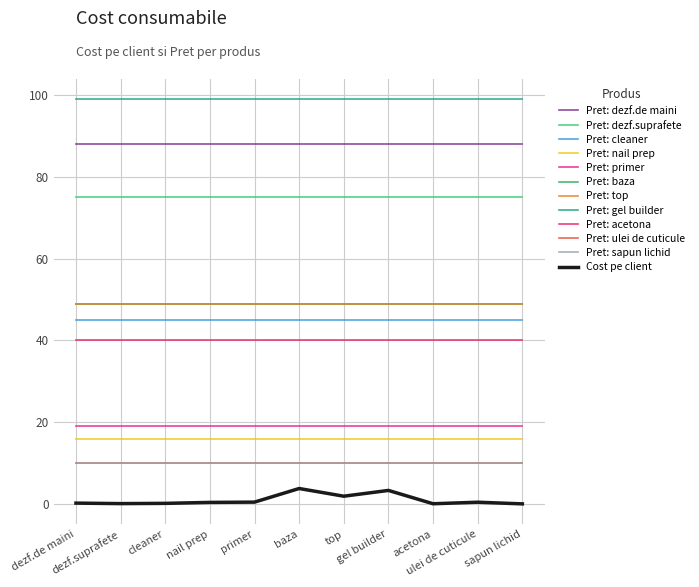

Does the chart have visible grid lines?

Yes